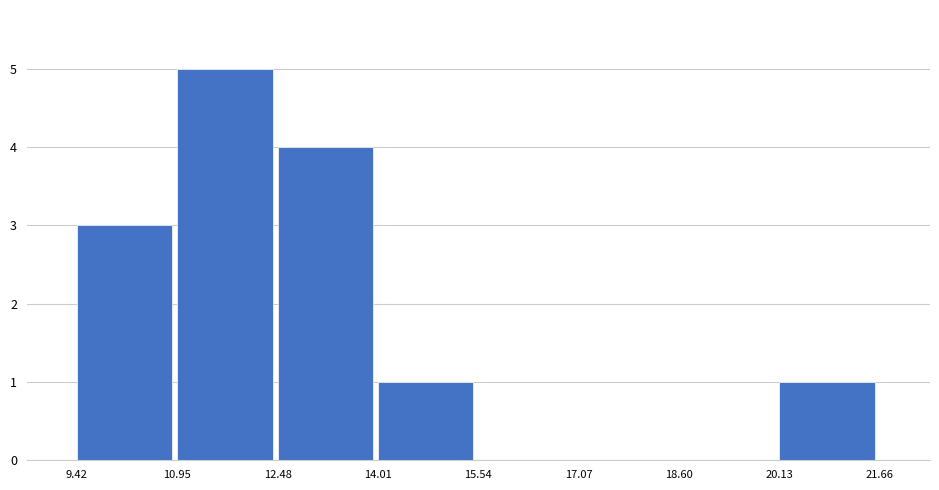

Reading left to right, transcribe this chart: for each bar, give the range it covers on the x-axis and its height. The values are not printed on the chart, so give them approximately, as read against the axis.

9.42 to 10.95: 3
10.95 to 12.48: 5
12.48 to 14.01: 4
14.01 to 15.54: 1
15.54 to 17.07: 0
17.07 to 18.60: 0
18.60 to 20.13: 0
20.13 to 21.66: 1